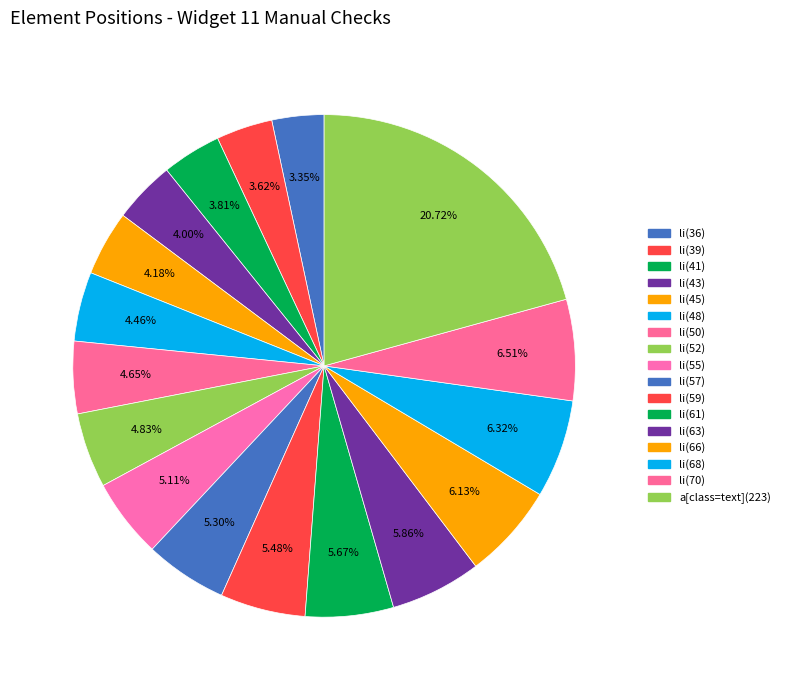

How many slices are in this pie chart?

17